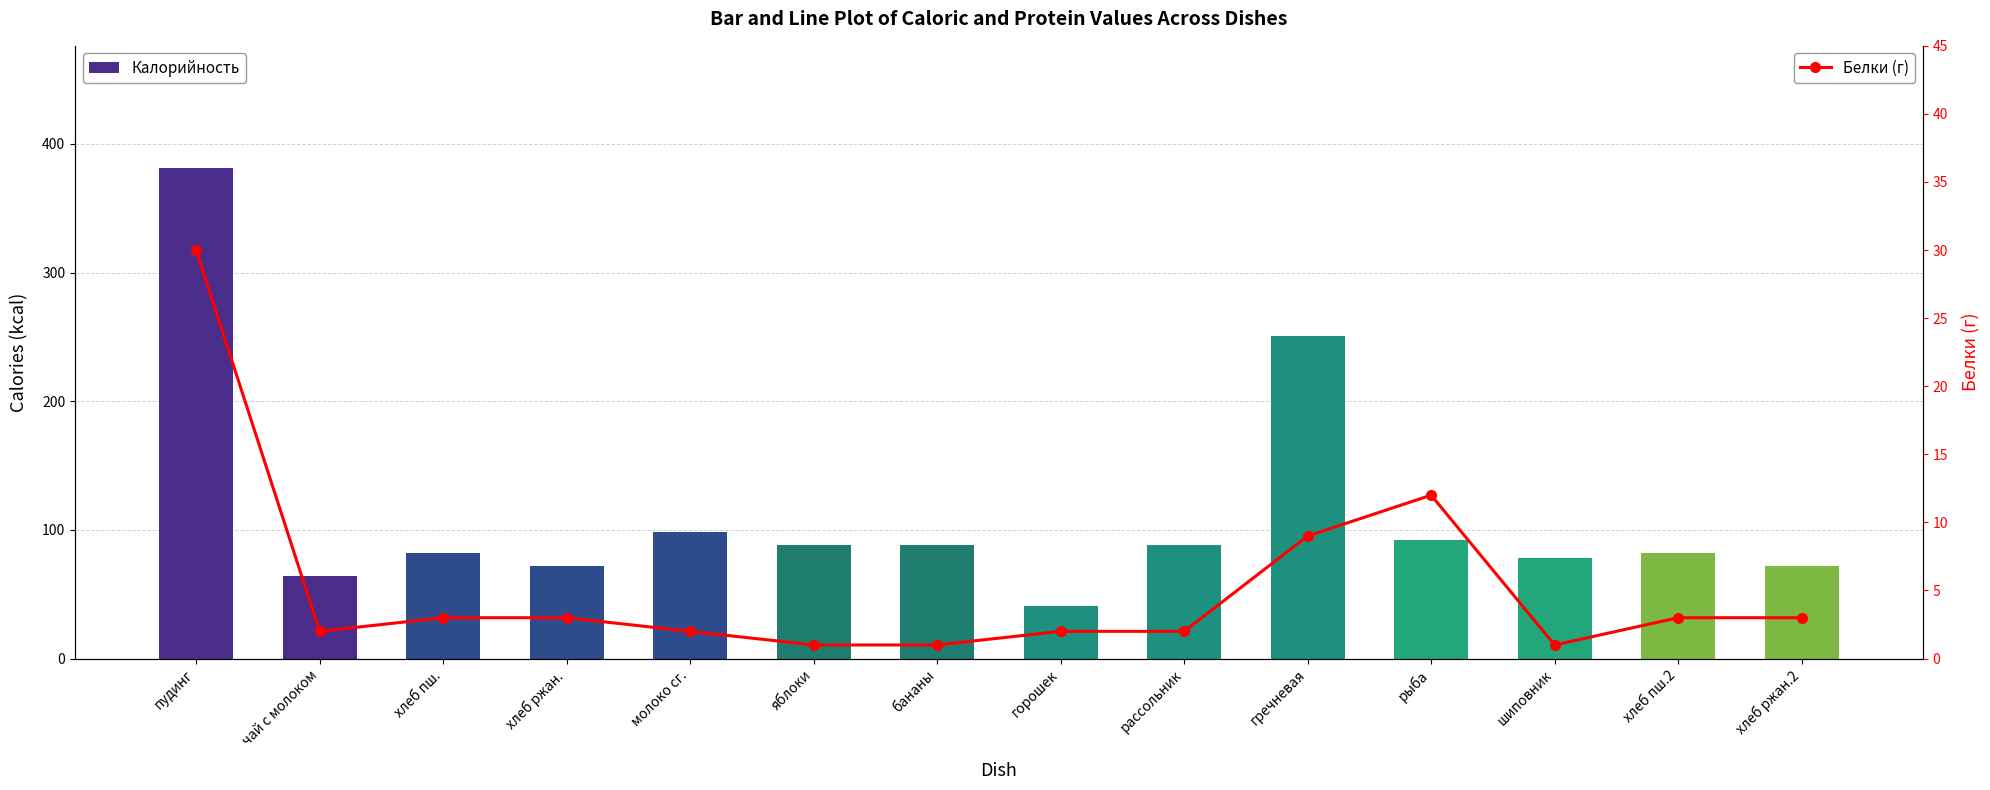

At which label is Калорийность closest to 211?

гречневая